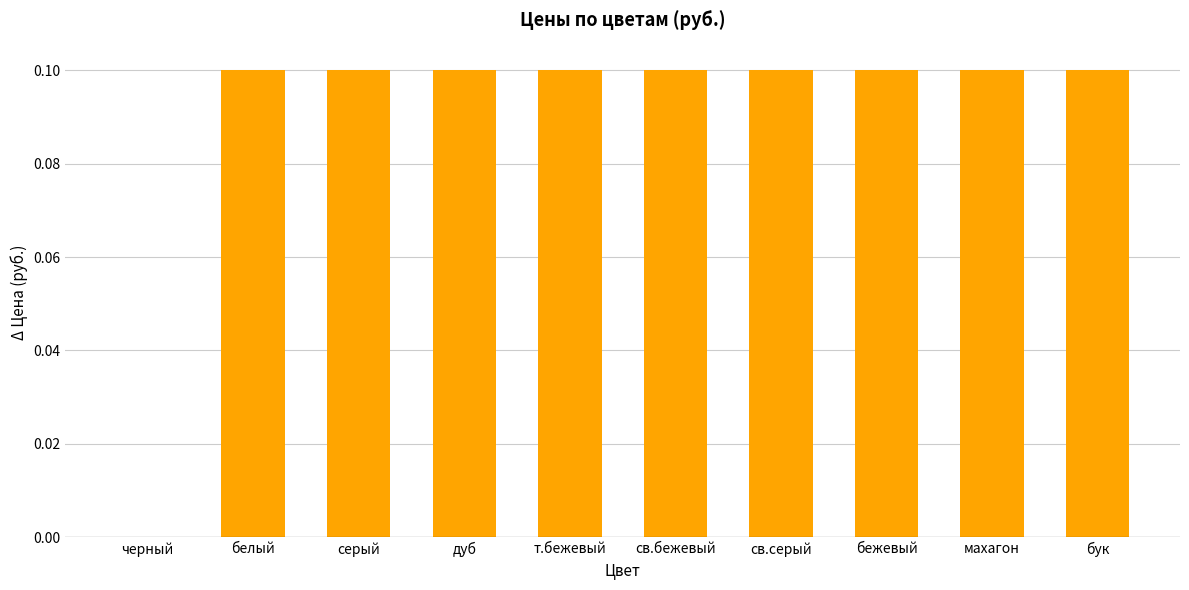

What is the sum of all values?

0.9